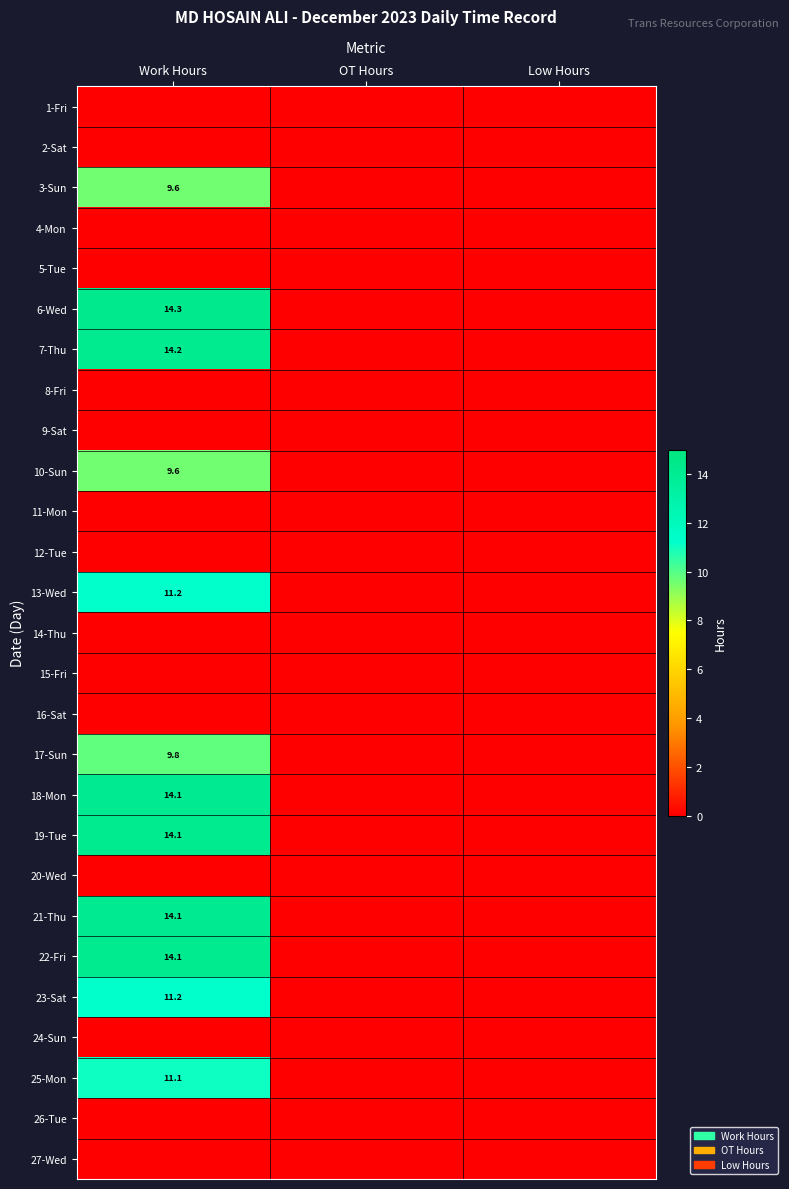

At which category does the chart reach its minimum across all series?

Work Hours